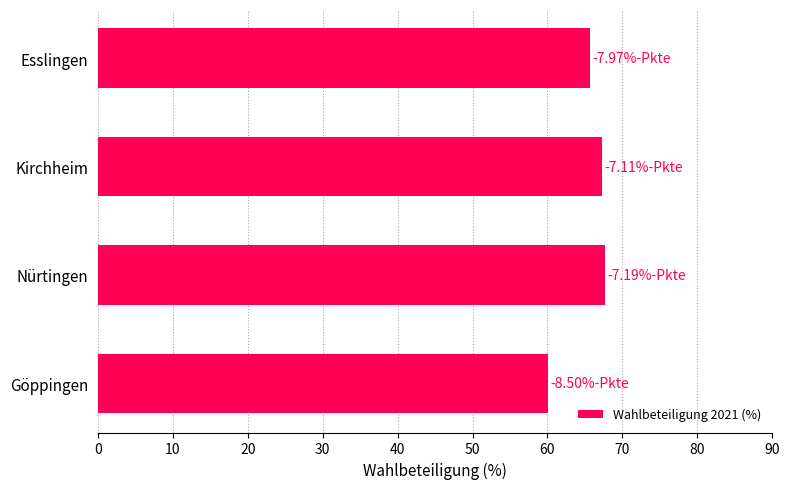

What is the smallest value displayed?

60.0